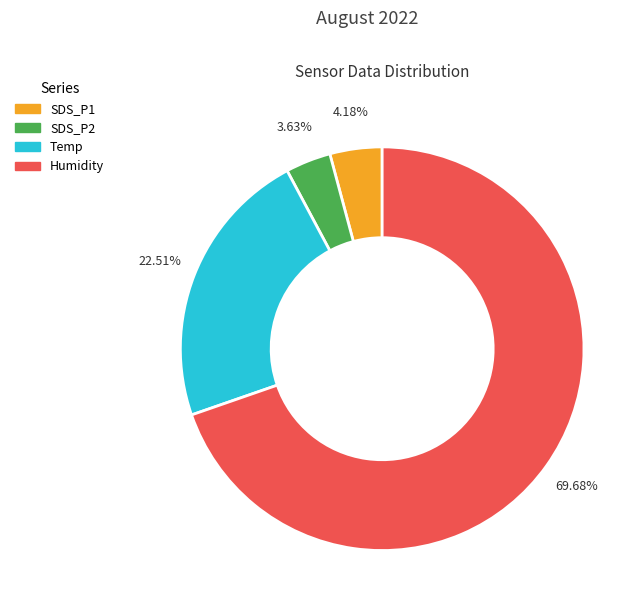

Which slice is the largest?

Humidity